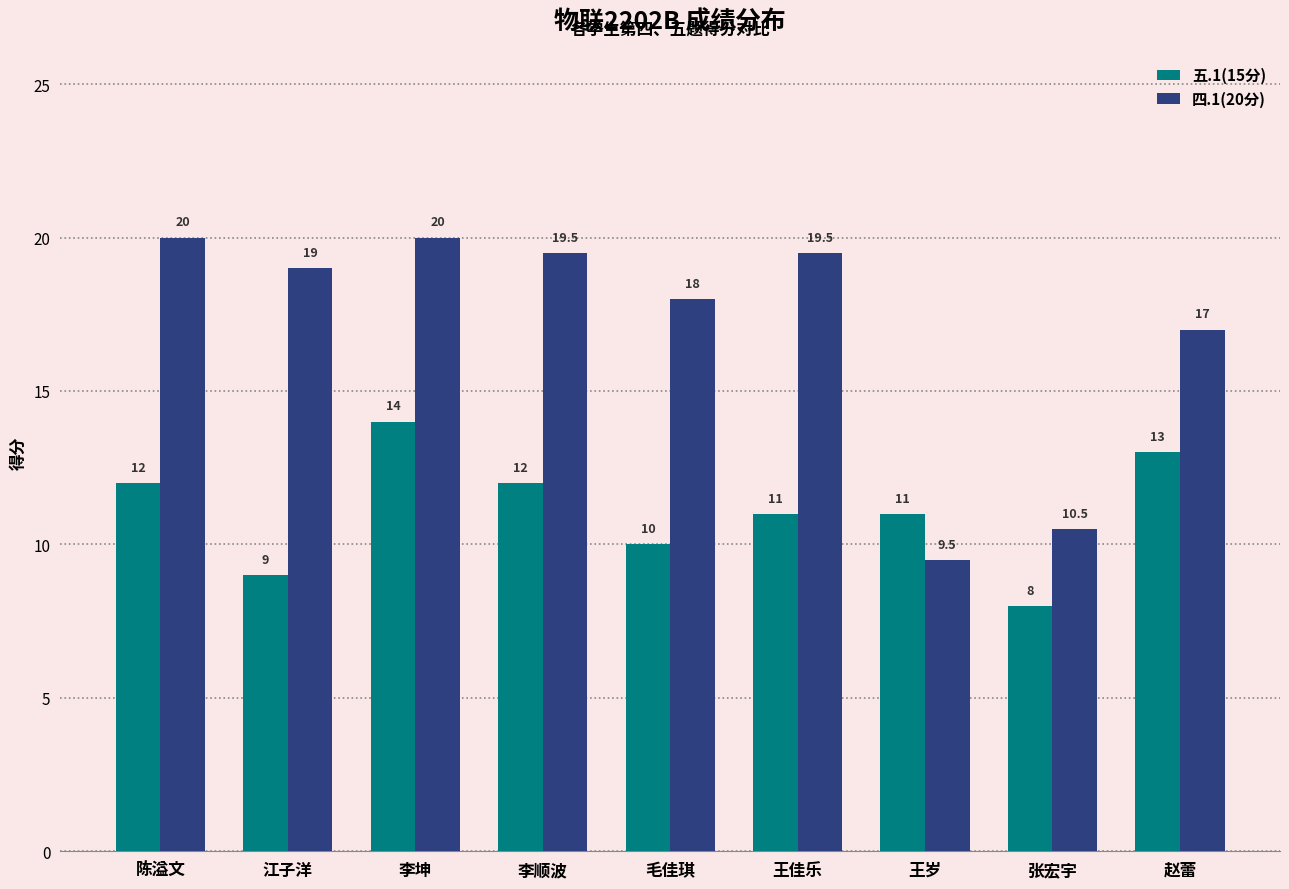

Reading right to left, what are all the values shown in this chart?

五.1(15分): 赵蕾=13.0	张宏宇=8.0	王岁=11.0	王佳乐=11.0	毛佳琪=10.0	李顺波=12.0	李坤=14.0	江子洋=9.0	陈溢文=12.0
四.1(20分): 赵蕾=17.0	张宏宇=10.5	王岁=9.5	王佳乐=19.5	毛佳琪=18.0	李顺波=19.5	李坤=20.0	江子洋=19.0	陈溢文=20.0